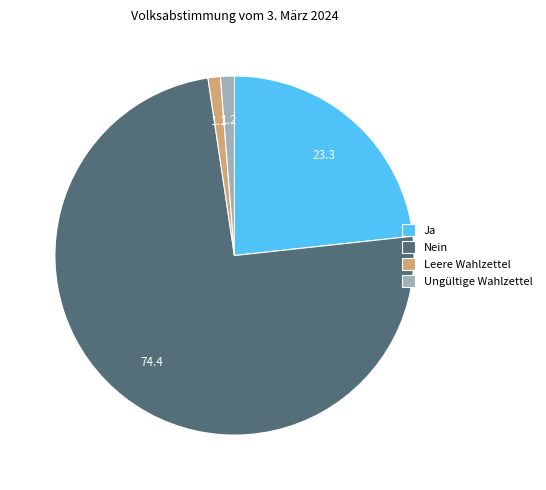

How many slices are in this pie chart?

4